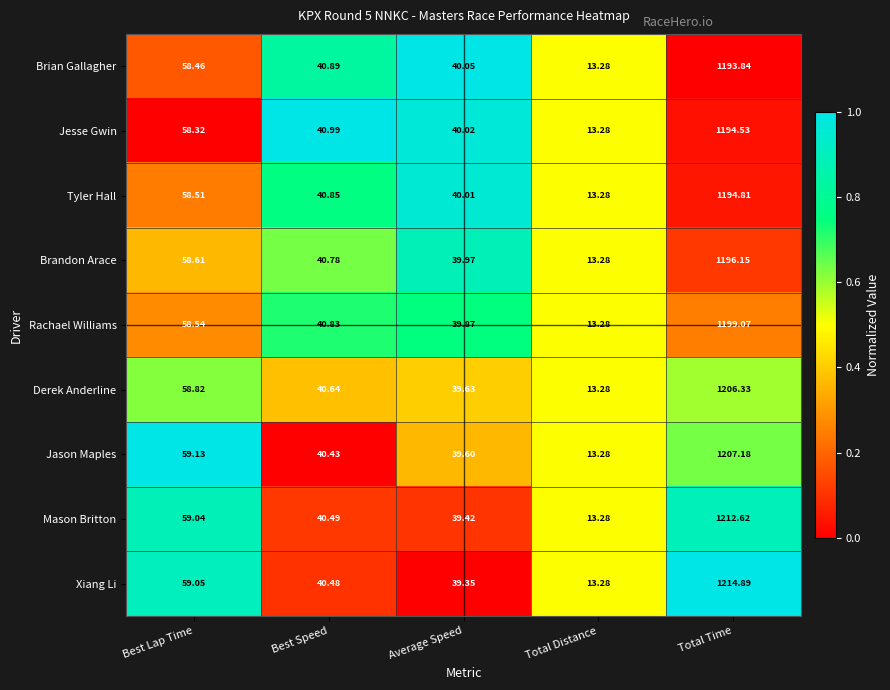

How many data points does each series have?

5